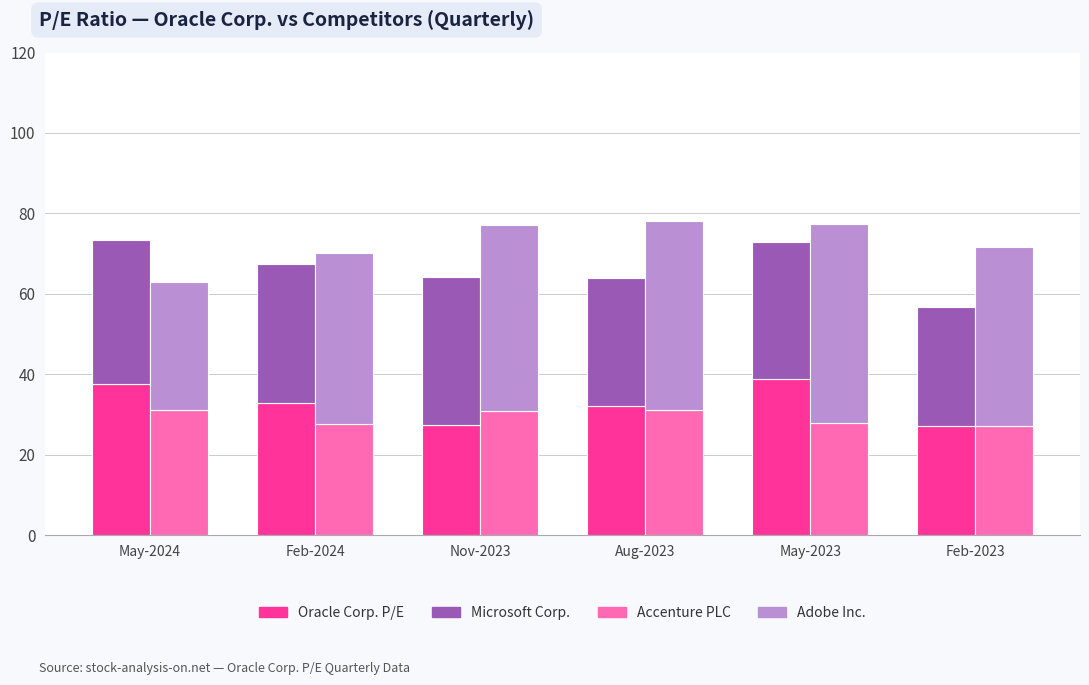

Is it true that Oracle Corp. P/E equals 12.8 at Feb-2023?

False